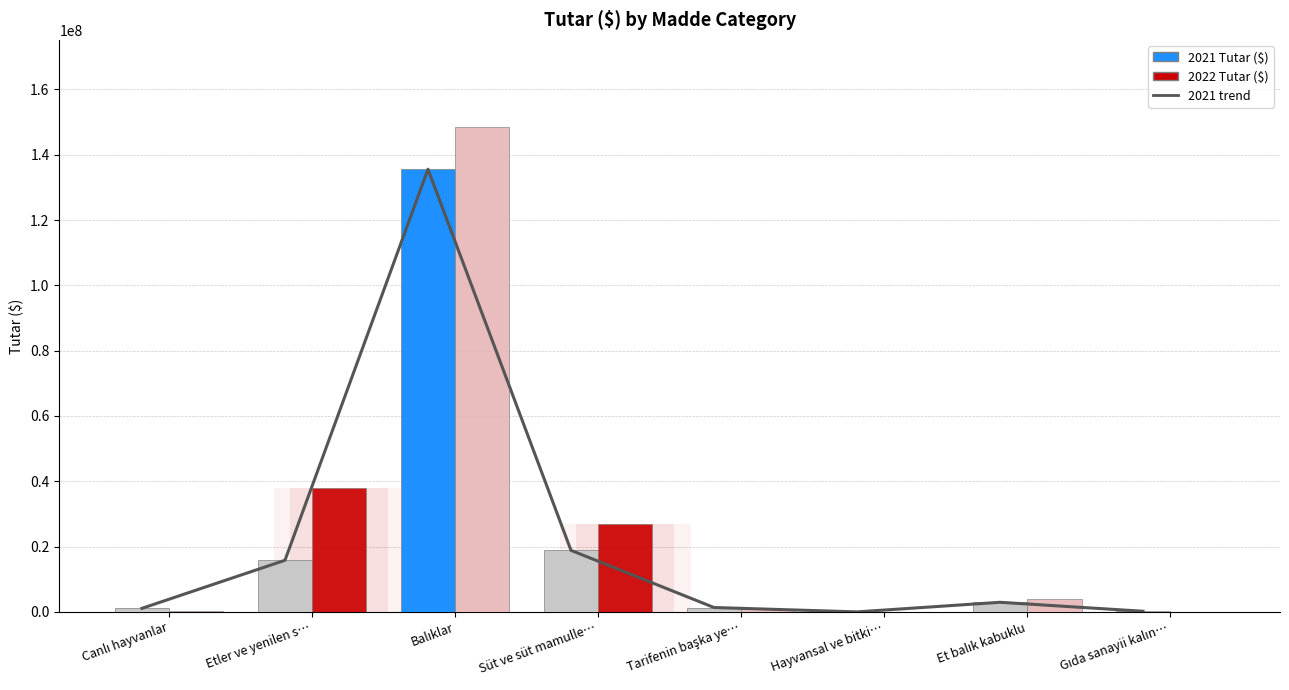

Are the bars horizontal?

No